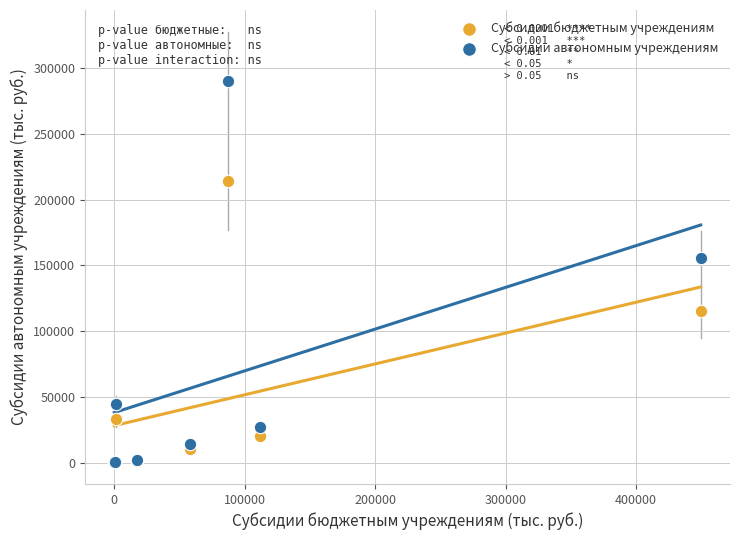

In the Субсидии бюджетным учреждениям series, what Y value is closest to 107298?

115211.3